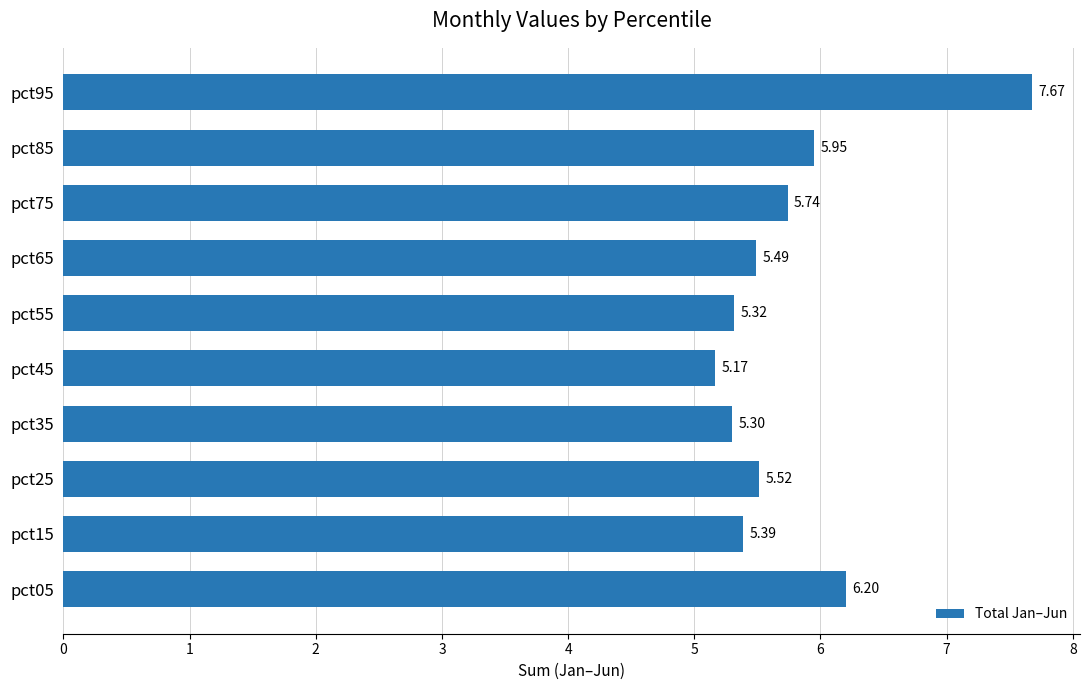

What is the ratio of the value at pct75 to the value at pct25?

1.0